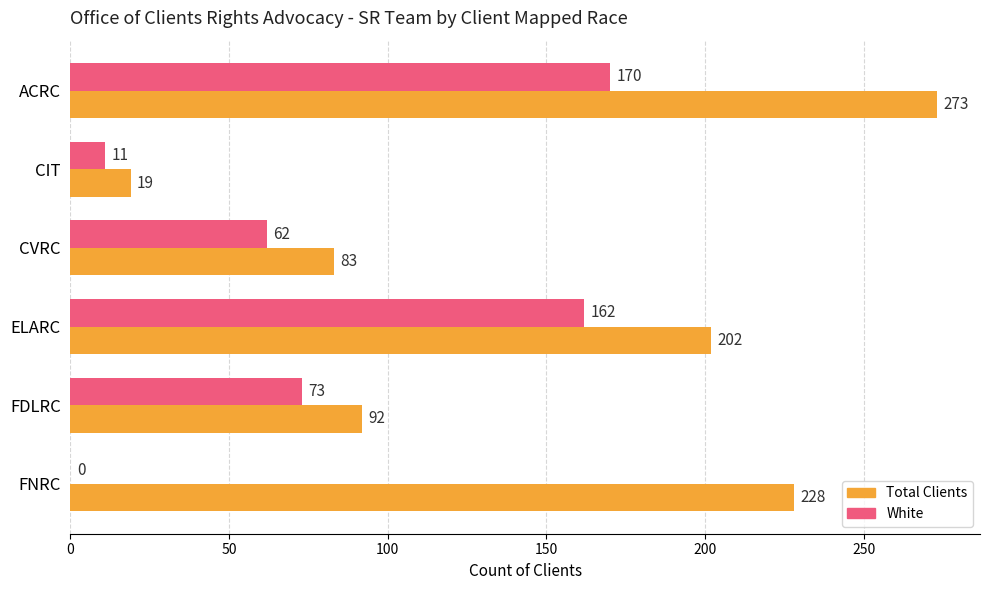

What is the highest value of the Total Clients series?

273